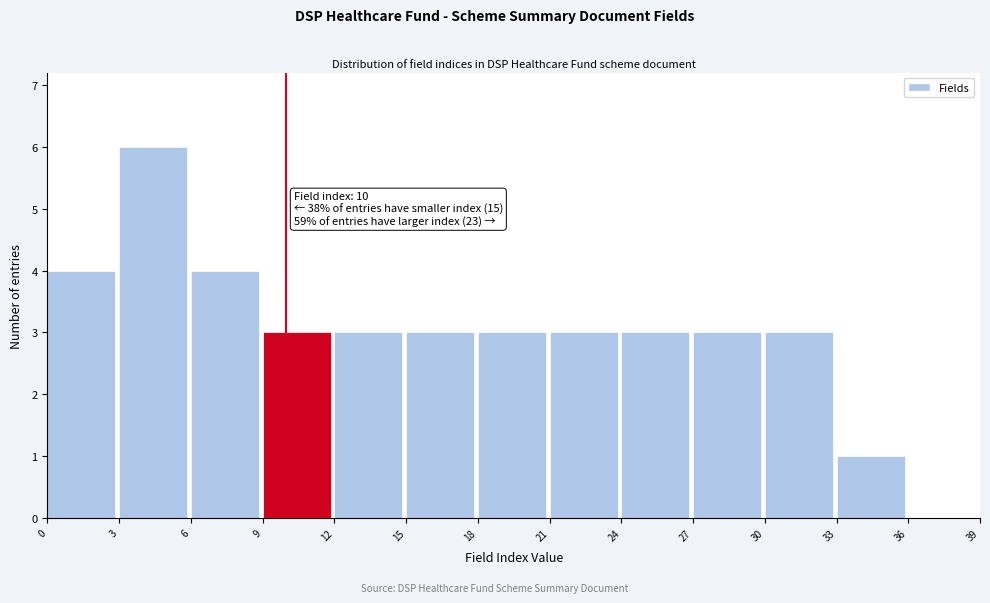

Which range on the x-axis has the tallest bar?

3 to 6